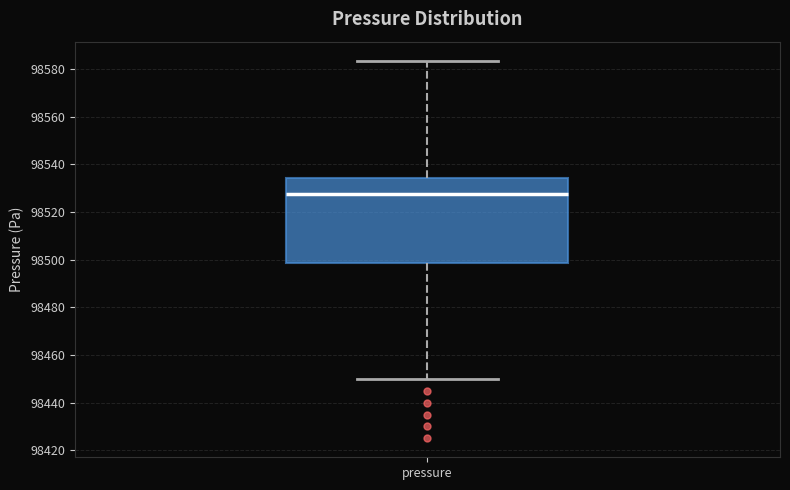

Read this box plot against the y-axis: the position of the median line, the range covered by the box, and the ends of both whiskers. The values are not printed on the chart, so give them approximately, as read against the axis.

median 98528, box 98498 to 98534, whiskers 98450 to 98584